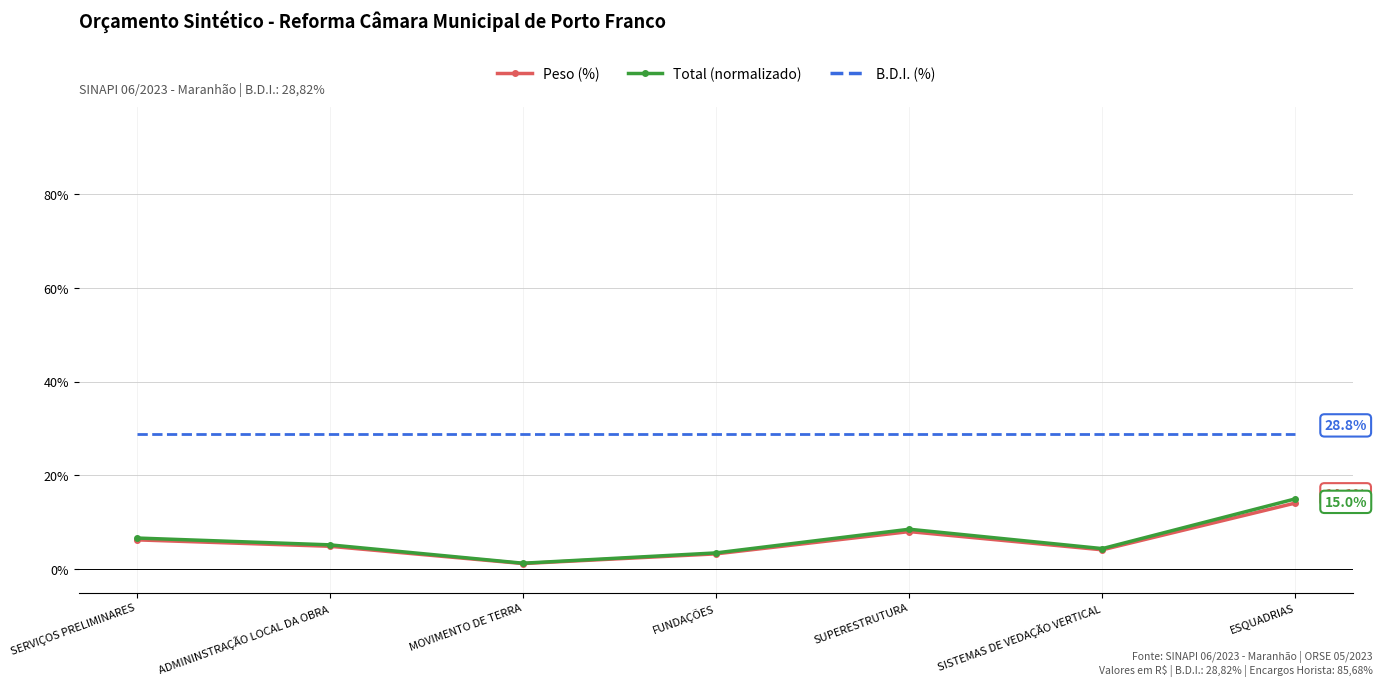

True or false: Total (normalizado) has a value of 1.8 at SERVIÇOS PRELIMINARES.

False